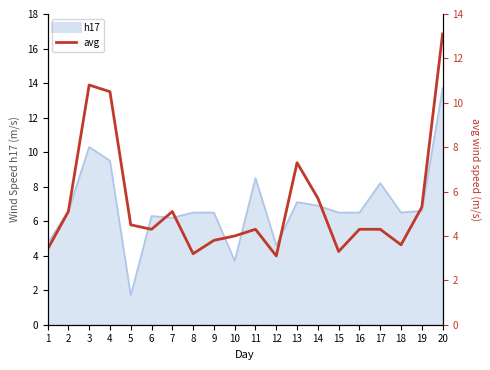

At which category does the data reach its first local peak?

3